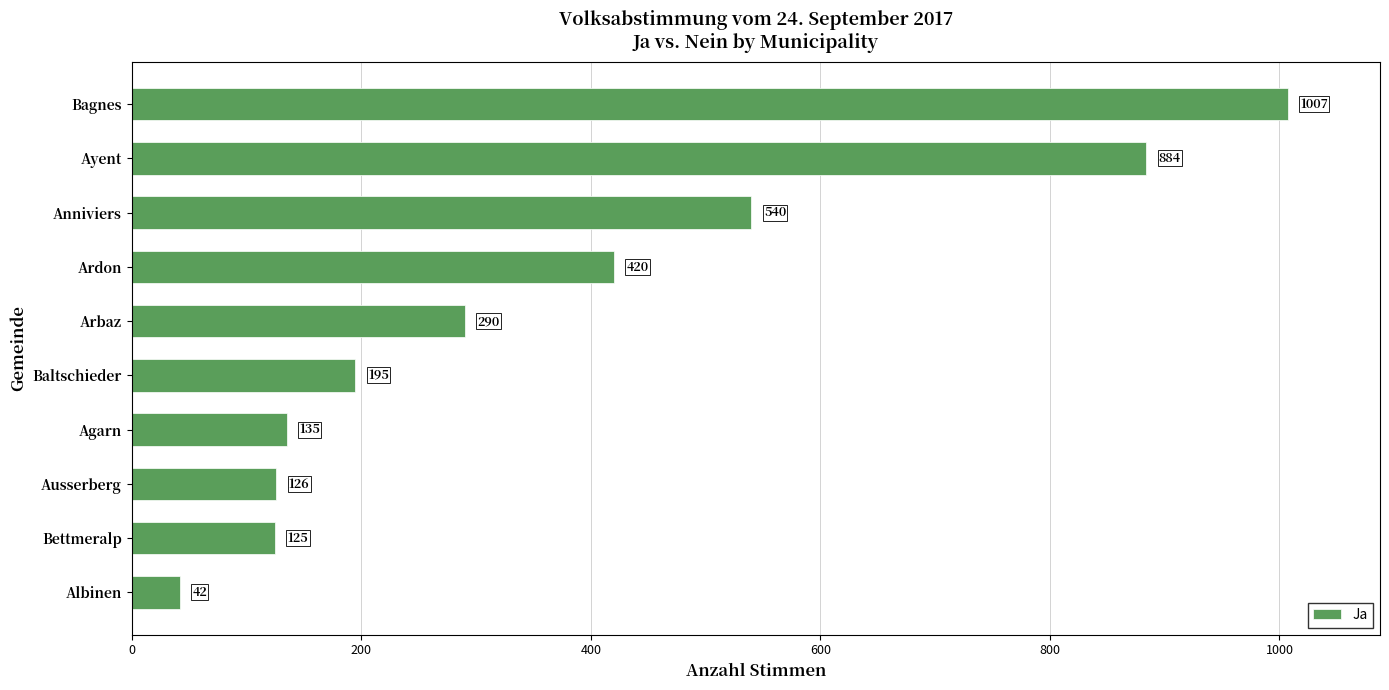

Reading top to bottom, extract all data points from this chart.

Bagnes=1007	Ayent=884	Anniviers=540	Ardon=420	Arbaz=290	Baltschieder=195	Agarn=135	Ausserberg=126	Bettmeralp=125	Albinen=42